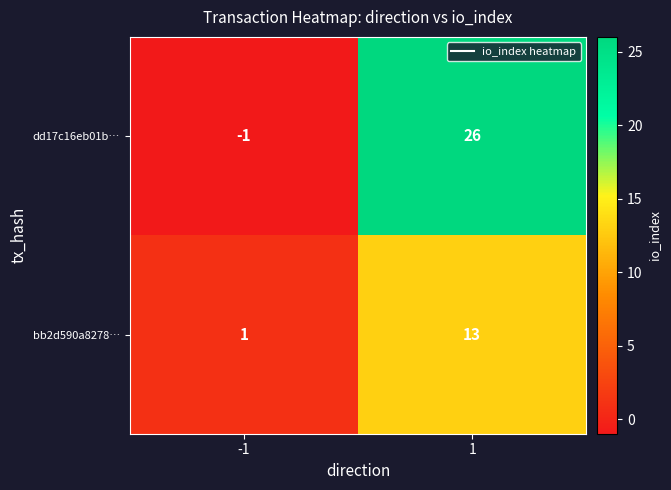

How many values in dd17c16eb01b… are above zero?

1